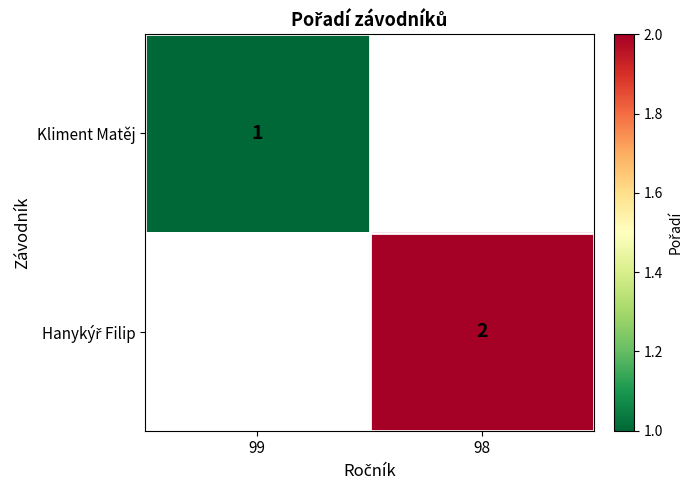

Which label corresponds to the largest value in the chart?

98